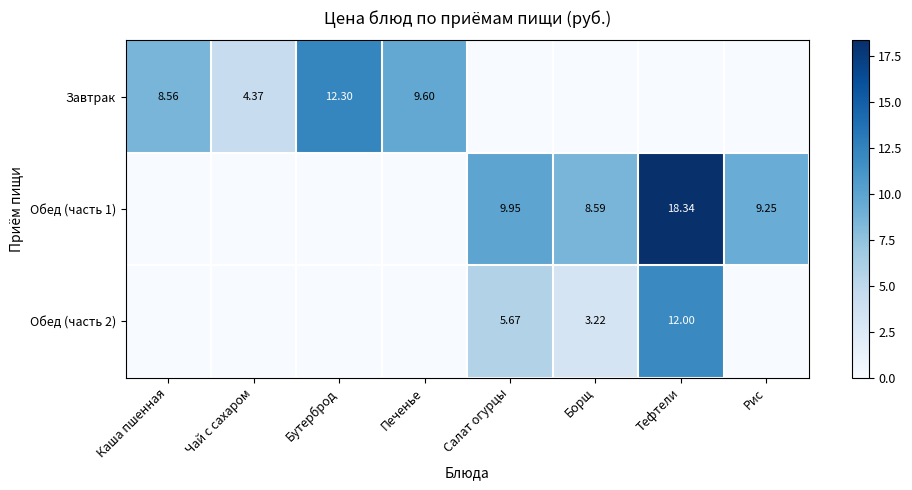

Is the value of Обед (часть 2) at Борщ greater than the value of Обед (часть 1) at Рис?

No